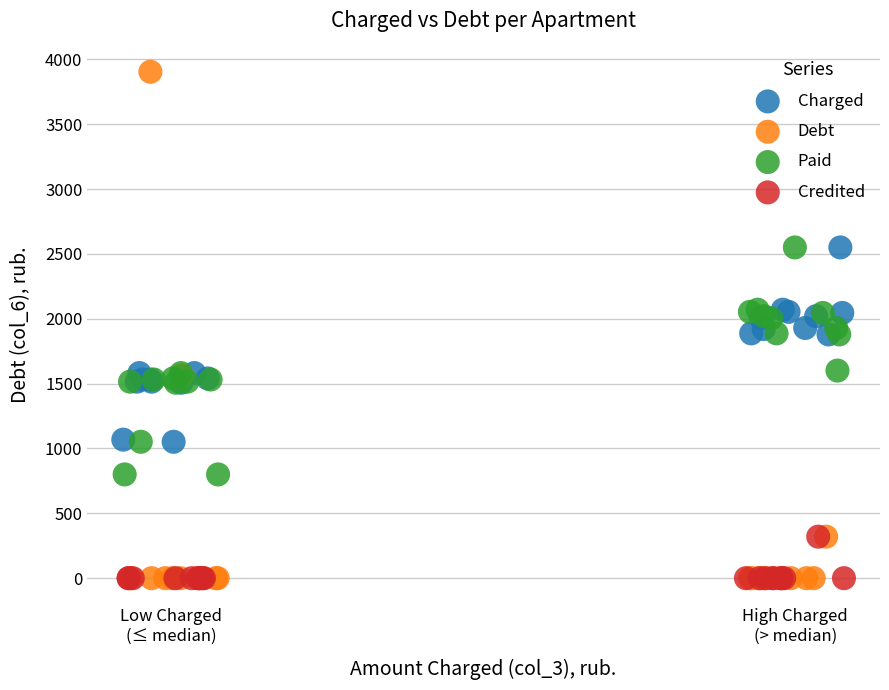

Which series contains the highest Y value?

Debt